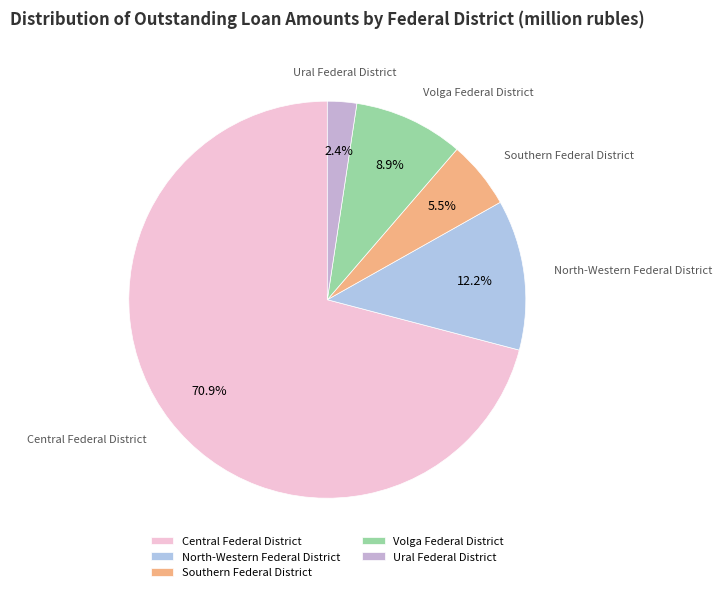

To the nearest percent, what is the average slice percentage?

20%